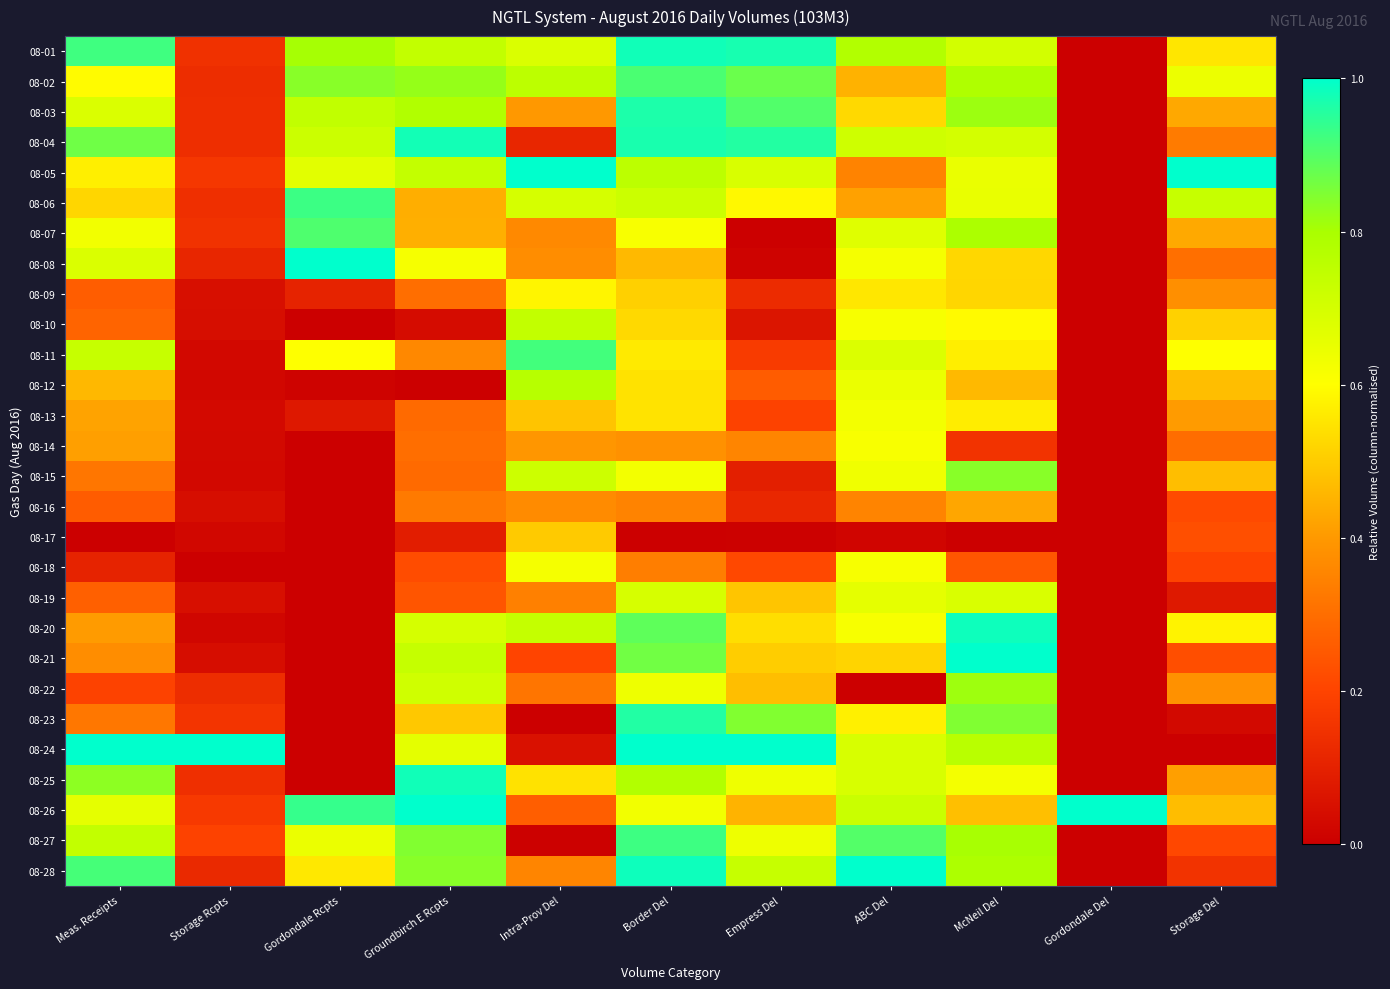

Reading right to left, extract all data points from this chart.

08-01: Storage Del=0.6	Gordondale Del=0.0	McNeil Del=0.7	ABC Del=0.8	Empress Del=1.0	Border Del=1.0	Intra-Prov Del=0.7	Groundbirch E Rcpts=0.7	Gordondale Rcpts=0.8	Storage Rcpts=0.1	Meas. Receipts=0.9
08-02: Storage Del=0.6	Gordondale Del=0.0	McNeil Del=0.8	ABC Del=0.5	Empress Del=0.9	Border Del=0.9	Intra-Prov Del=0.8	Groundbirch E Rcpts=0.8	Gordondale Rcpts=0.8	Storage Rcpts=0.1	Meas. Receipts=0.6
08-03: Storage Del=0.4	Gordondale Del=0.0	McNeil Del=0.8	ABC Del=0.5	Empress Del=0.9	Border Del=1.0	Intra-Prov Del=0.4	Groundbirch E Rcpts=0.8	Gordondale Rcpts=0.7	Storage Rcpts=0.1	Meas. Receipts=0.7
08-04: Storage Del=0.3	Gordondale Del=0.0	McNeil Del=0.7	ABC Del=0.7	Empress Del=1.0	Border Del=1.0	Intra-Prov Del=0.1	Groundbirch E Rcpts=1.0	Gordondale Rcpts=0.7	Storage Rcpts=0.1	Meas. Receipts=0.9
08-05: Storage Del=1.0	Gordondale Del=0.0	McNeil Del=0.6	ABC Del=0.4	Empress Del=0.7	Border Del=0.8	Intra-Prov Del=1.0	Groundbirch E Rcpts=0.7	Gordondale Rcpts=0.7	Storage Rcpts=0.2	Meas. Receipts=0.6
08-06: Storage Del=0.7	Gordondale Del=0.0	McNeil Del=0.6	ABC Del=0.4	Empress Del=0.6	Border Del=0.7	Intra-Prov Del=0.7	Groundbirch E Rcpts=0.4	Gordondale Rcpts=0.9	Storage Rcpts=0.1	Meas. Receipts=0.5
08-07: Storage Del=0.4	Gordondale Del=0.0	McNeil Del=0.8	ABC Del=0.7	Empress Del=0.0	Border Del=0.6	Intra-Prov Del=0.4	Groundbirch E Rcpts=0.4	Gordondale Rcpts=0.9	Storage Rcpts=0.1	Meas. Receipts=0.6
08-08: Storage Del=0.3	Gordondale Del=0.0	McNeil Del=0.5	ABC Del=0.6	Empress Del=0.0	Border Del=0.5	Intra-Prov Del=0.4	Groundbirch E Rcpts=0.6	Gordondale Rcpts=1.0	Storage Rcpts=0.1	Meas. Receipts=0.7
08-09: Storage Del=0.4	Gordondale Del=0.0	McNeil Del=0.5	ABC Del=0.6	Empress Del=0.1	Border Del=0.5	Intra-Prov Del=0.6	Groundbirch E Rcpts=0.3	Gordondale Rcpts=0.1	Storage Rcpts=0.0	Meas. Receipts=0.3
08-10: Storage Del=0.5	Gordondale Del=0.0	McNeil Del=0.6	ABC Del=0.6	Empress Del=0.1	Border Del=0.5	Intra-Prov Del=0.7	Groundbirch E Rcpts=0.0	Gordondale Rcpts=0.0	Storage Rcpts=0.0	Meas. Receipts=0.3
08-11: Storage Del=0.6	Gordondale Del=0.0	McNeil Del=0.6	ABC Del=0.7	Empress Del=0.2	Border Del=0.6	Intra-Prov Del=0.9	Groundbirch E Rcpts=0.4	Gordondale Rcpts=0.6	Storage Rcpts=0.0	Meas. Receipts=0.7
08-12: Storage Del=0.5	Gordondale Del=0.0	McNeil Del=0.5	ABC Del=0.6	Empress Del=0.3	Border Del=0.5	Intra-Prov Del=0.8	Groundbirch E Rcpts=0.0	Gordondale Rcpts=0.0	Storage Rcpts=0.0	Meas. Receipts=0.5
08-13: Storage Del=0.4	Gordondale Del=0.0	McNeil Del=0.6	ABC Del=0.6	Empress Del=0.2	Border Del=0.5	Intra-Prov Del=0.5	Groundbirch E Rcpts=0.3	Gordondale Rcpts=0.1	Storage Rcpts=0.0	Meas. Receipts=0.4
08-14: Storage Del=0.3	Gordondale Del=0.0	McNeil Del=0.2	ABC Del=0.6	Empress Del=0.4	Border Del=0.4	Intra-Prov Del=0.4	Groundbirch E Rcpts=0.3	Gordondale Rcpts=0.0	Storage Rcpts=0.0	Meas. Receipts=0.4
08-15: Storage Del=0.5	Gordondale Del=0.0	McNeil Del=0.8	ABC Del=0.6	Empress Del=0.1	Border Del=0.6	Intra-Prov Del=0.7	Groundbirch E Rcpts=0.3	Gordondale Rcpts=0.0	Storage Rcpts=0.0	Meas. Receipts=0.3
08-16: Storage Del=0.2	Gordondale Del=0.0	McNeil Del=0.4	ABC Del=0.4	Empress Del=0.1	Border Del=0.3	Intra-Prov Del=0.4	Groundbirch E Rcpts=0.3	Gordondale Rcpts=0.0	Storage Rcpts=0.0	Meas. Receipts=0.3
08-17: Storage Del=0.2	Gordondale Del=0.0	McNeil Del=0.0	ABC Del=0.0	Empress Del=0.0	Border Del=0.0	Intra-Prov Del=0.5	Groundbirch E Rcpts=0.1	Gordondale Rcpts=0.0	Storage Rcpts=0.0	Meas. Receipts=0.0
08-18: Storage Del=0.2	Gordondale Del=0.0	McNeil Del=0.2	ABC Del=0.6	Empress Del=0.2	Border Del=0.3	Intra-Prov Del=0.6	Groundbirch E Rcpts=0.2	Gordondale Rcpts=0.0	Storage Rcpts=0.0	Meas. Receipts=0.1
08-19: Storage Del=0.1	Gordondale Del=0.0	McNeil Del=0.7	ABC Del=0.7	Empress Del=0.5	Border Del=0.7	Intra-Prov Del=0.3	Groundbirch E Rcpts=0.2	Gordondale Rcpts=0.0	Storage Rcpts=0.0	Meas. Receipts=0.3
08-20: Storage Del=0.6	Gordondale Del=0.0	McNeil Del=1.0	ABC Del=0.6	Empress Del=0.5	Border Del=0.9	Intra-Prov Del=0.7	Groundbirch E Rcpts=0.7	Gordondale Rcpts=0.0	Storage Rcpts=0.0	Meas. Receipts=0.4
08-21: Storage Del=0.2	Gordondale Del=0.0	McNeil Del=1.0	ABC Del=0.5	Empress Del=0.5	Border Del=0.9	Intra-Prov Del=0.2	Groundbirch E Rcpts=0.7	Gordondale Rcpts=0.0	Storage Rcpts=0.0	Meas. Receipts=0.4
08-22: Storage Del=0.4	Gordondale Del=0.0	McNeil Del=0.8	ABC Del=0.0	Empress Del=0.5	Border Del=0.6	Intra-Prov Del=0.3	Groundbirch E Rcpts=0.7	Gordondale Rcpts=0.0	Storage Rcpts=0.1	Meas. Receipts=0.2
08-23: Storage Del=0.0	Gordondale Del=0.0	McNeil Del=0.8	ABC Del=0.6	Empress Del=0.8	Border Del=1.0	Intra-Prov Del=0.0	Groundbirch E Rcpts=0.5	Gordondale Rcpts=0.0	Storage Rcpts=0.2	Meas. Receipts=0.3
08-24: Storage Del=0.0	Gordondale Del=0.0	McNeil Del=0.8	ABC Del=0.7	Empress Del=1.0	Border Del=1.0	Intra-Prov Del=0.1	Groundbirch E Rcpts=0.7	Gordondale Rcpts=0.0	Storage Rcpts=1.0	Meas. Receipts=1.0
08-25: Storage Del=0.4	Gordondale Del=0.0	McNeil Del=0.6	ABC Del=0.7	Empress Del=0.6	Border Del=0.8	Intra-Prov Del=0.5	Groundbirch E Rcpts=1.0	Gordondale Rcpts=0.0	Storage Rcpts=0.1	Meas. Receipts=0.8
08-26: Storage Del=0.5	Gordondale Del=1.0	McNeil Del=0.5	ABC Del=0.7	Empress Del=0.5	Border Del=0.6	Intra-Prov Del=0.3	Groundbirch E Rcpts=1.0	Gordondale Rcpts=0.9	Storage Rcpts=0.2	Meas. Receipts=0.7
08-27: Storage Del=0.2	Gordondale Del=0.0	McNeil Del=0.8	ABC Del=0.9	Empress Del=0.6	Border Del=0.9	Intra-Prov Del=0.0	Groundbirch E Rcpts=0.8	Gordondale Rcpts=0.6	Storage Rcpts=0.2	Meas. Receipts=0.7
08-28: Storage Del=0.2	Gordondale Del=0.0	McNeil Del=0.8	ABC Del=1.0	Empress Del=0.7	Border Del=1.0	Intra-Prov Del=0.4	Groundbirch E Rcpts=0.8	Gordondale Rcpts=0.6	Storage Rcpts=0.1	Meas. Receipts=0.9